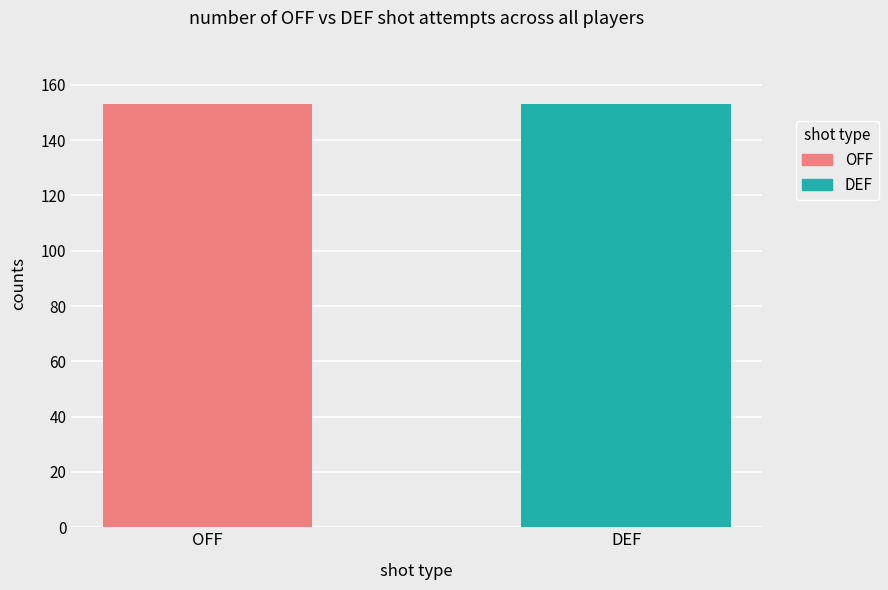

Does the chart contain stacked bars?

No